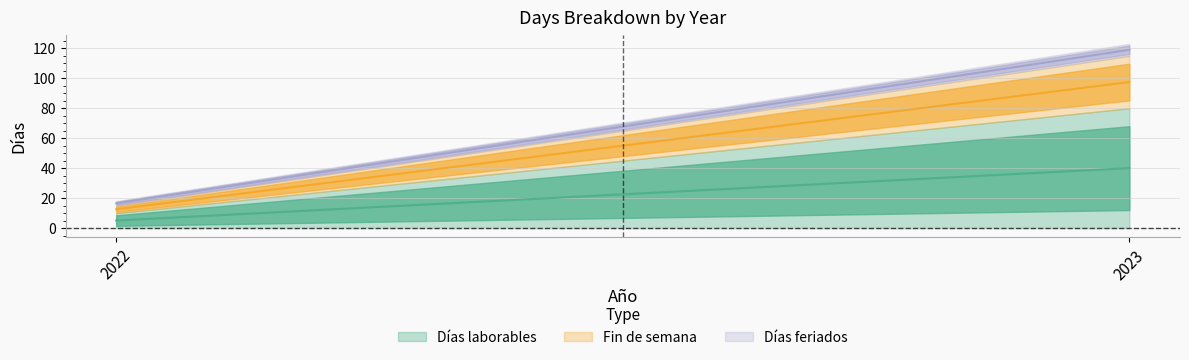

Is it true that Días feriados equals 8 at 2023?

True